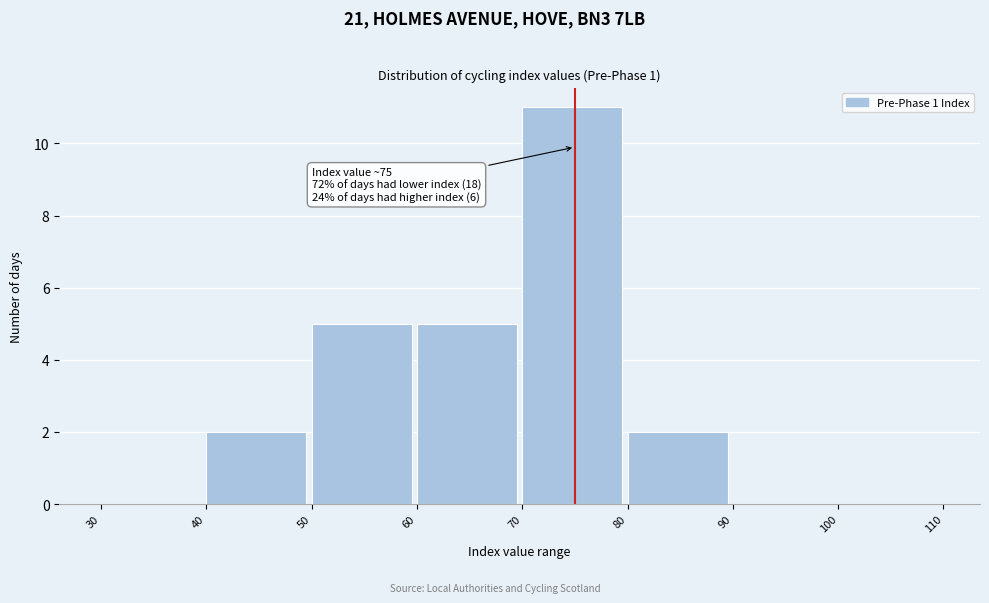

Which range on the x-axis has the tallest bar?

70 to 80